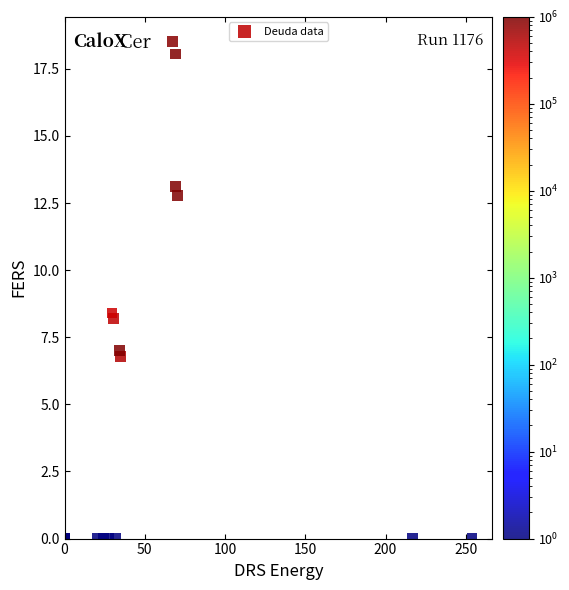

What Y value in the scatter plot is closest to 9?

8.4